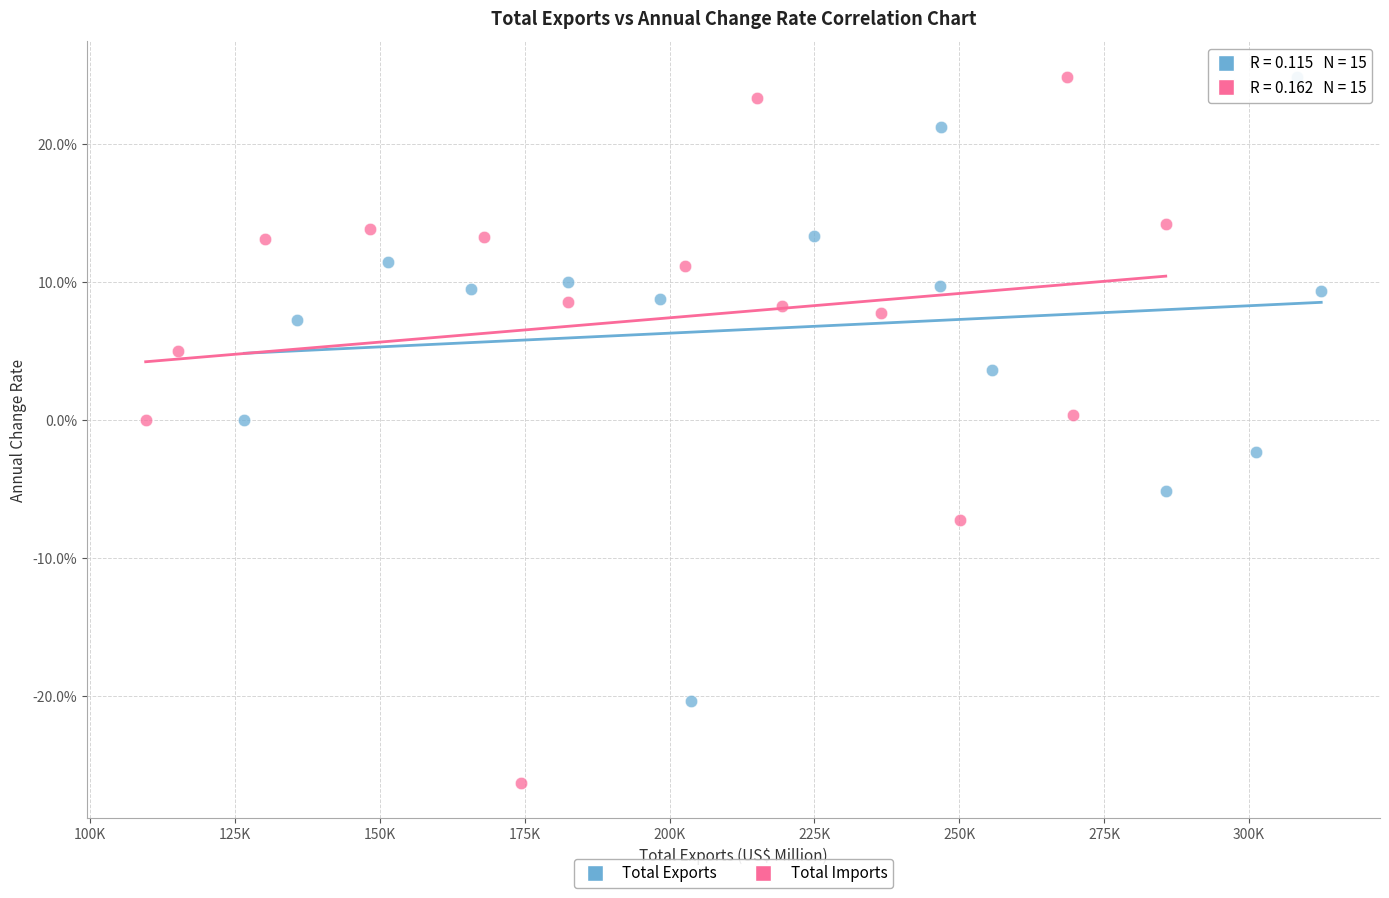

Which series contains the lowest Y value?

Total Imports